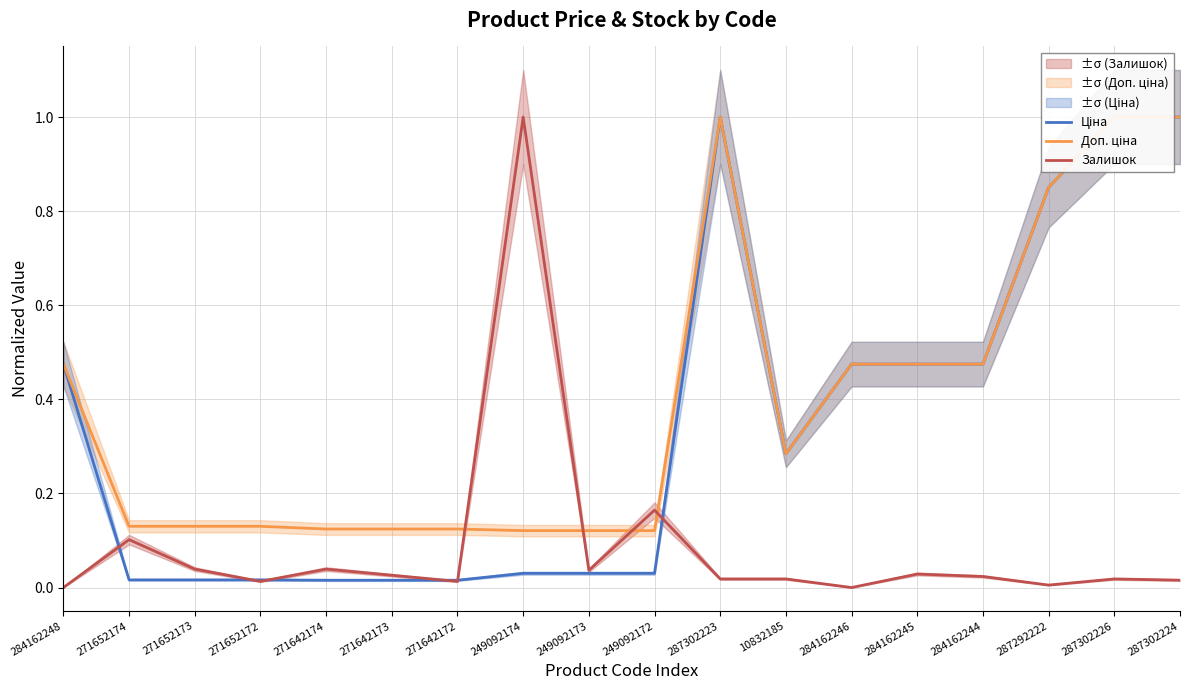

Which series has the largest range (max minus min)?

Залишок